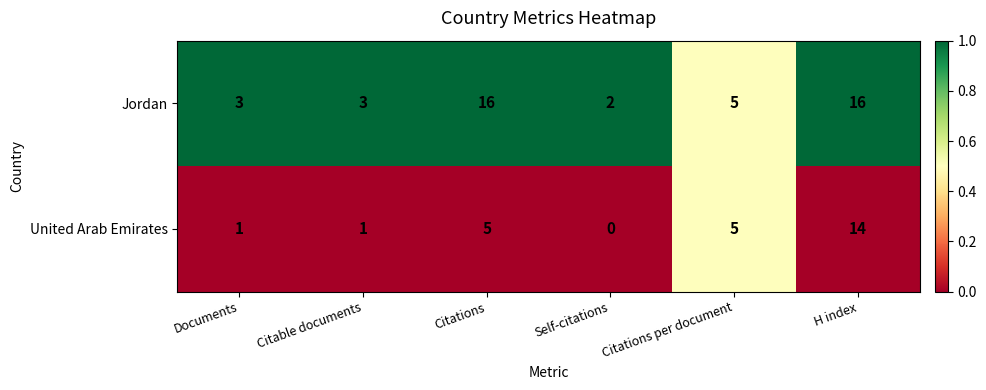

List the series in order of their overall mean, highest first.

Jordan, United Arab Emirates